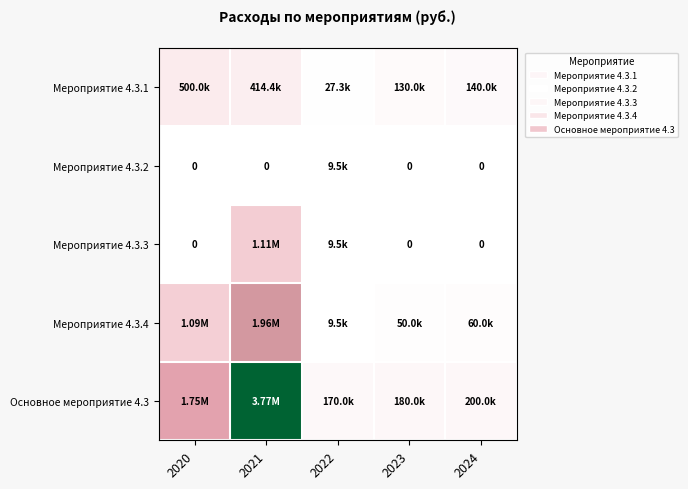

At 2023, list the series in order from largest to smallest.

Основное мероприятие 4.3, Мероприятие 4.3.1, Мероприятие 4.3.4, Мероприятие 4.3.2, Мероприятие 4.3.3